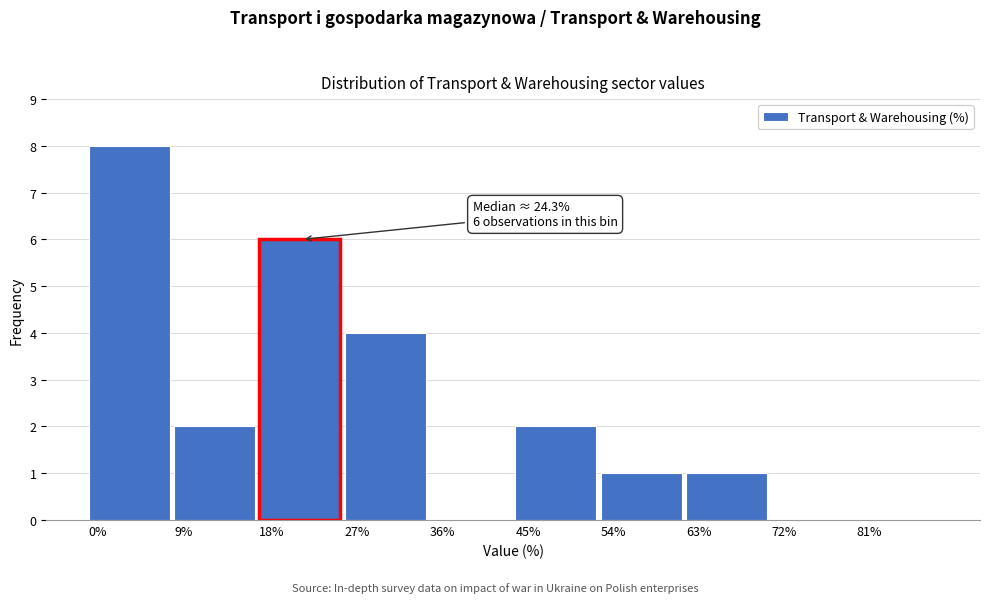

Which range on the x-axis has the tallest bar?

0 to 9